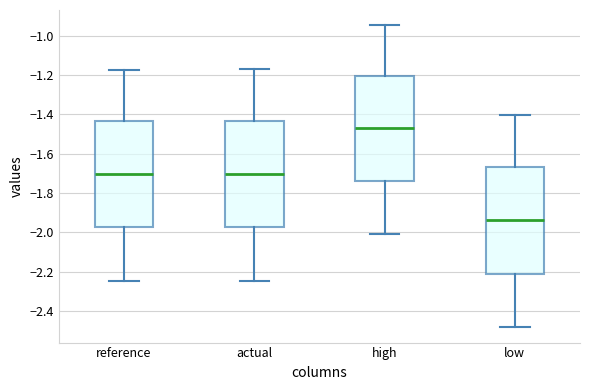

Where does the upper whisker of the box for actual end on the y-axis? The values are not printed on the chart, so give them approximately, as read against the axis.

-1.18